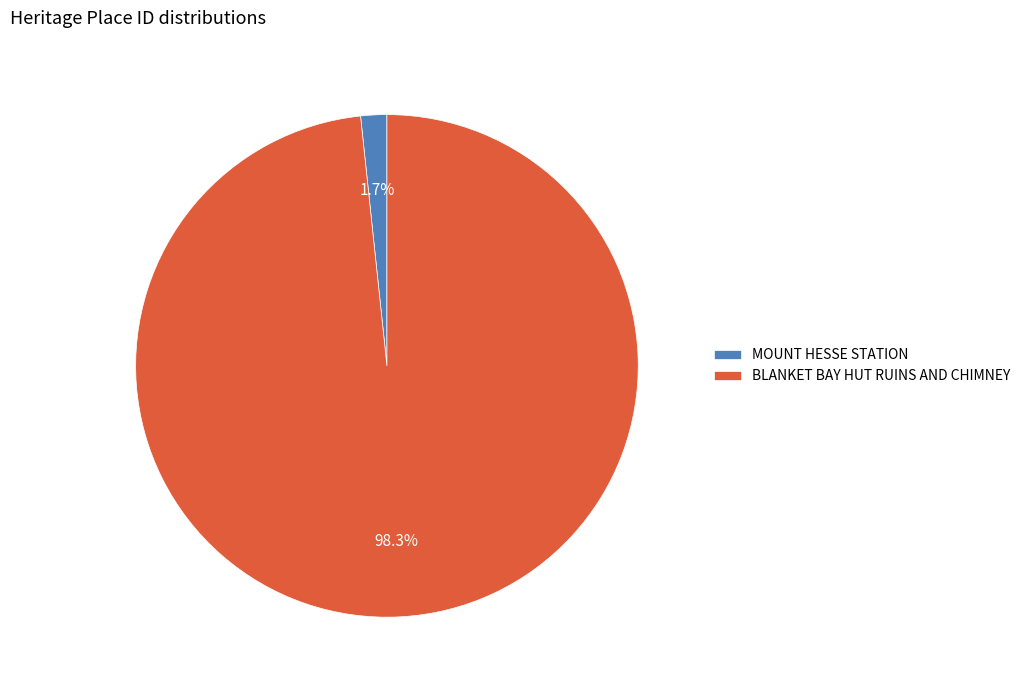

Which slice is the smallest?

MOUNT HESSE STATION